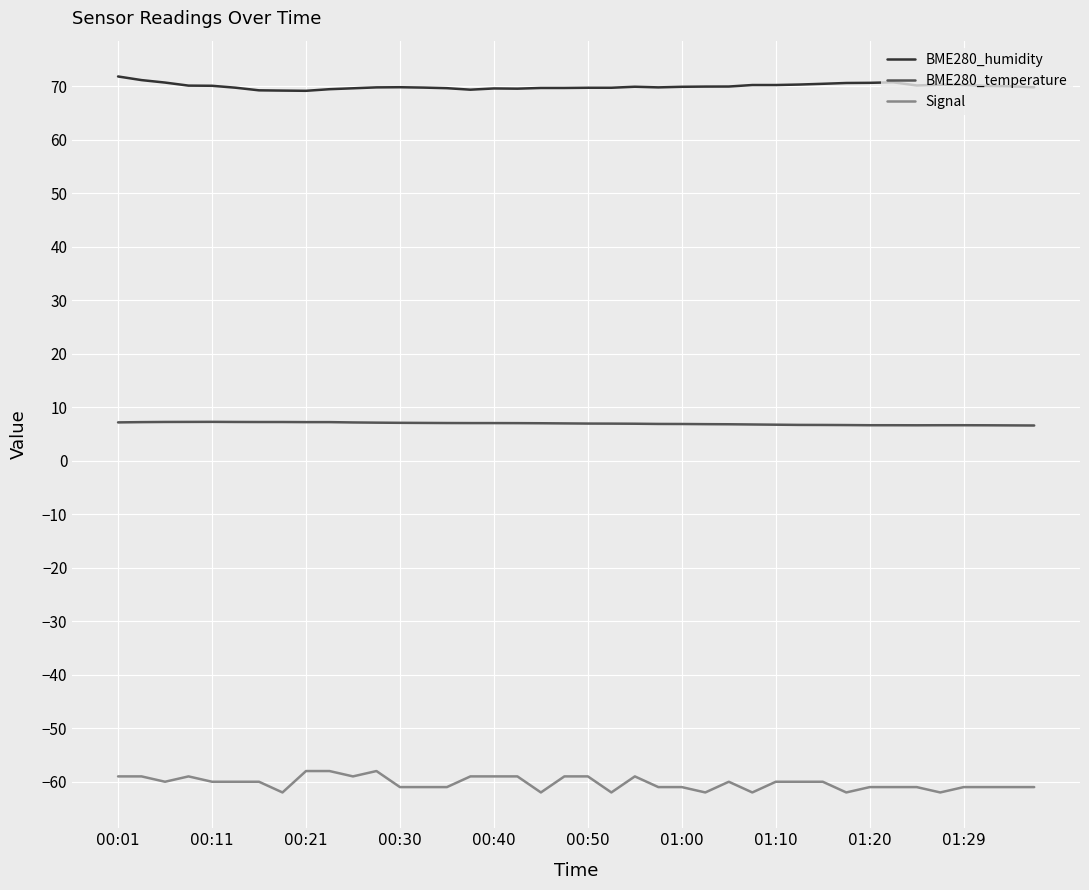

Which series has the largest total across all categories?

BME280_humidity